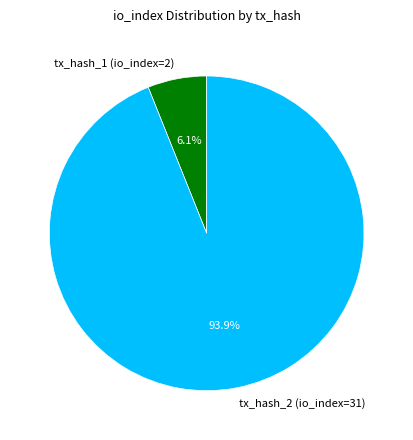

Rank the categories by value from lowest to highest.

tx_hash_1 (io_index=2), tx_hash_2 (io_index=31)